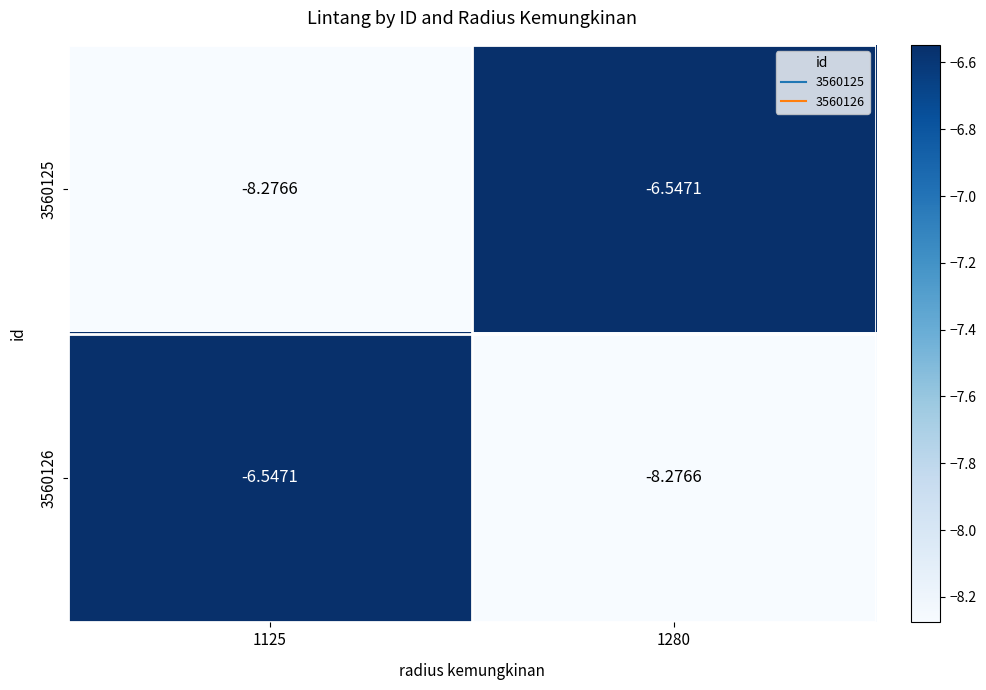

Count the number of data series in this chart.

2